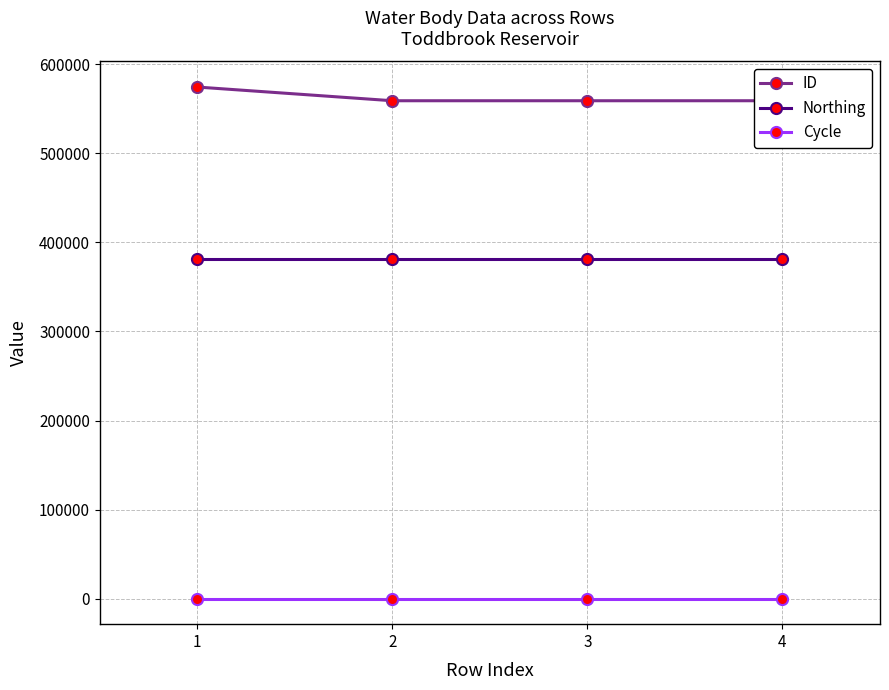

What are all the series names shown in the legend?

ID, Northing, Cycle